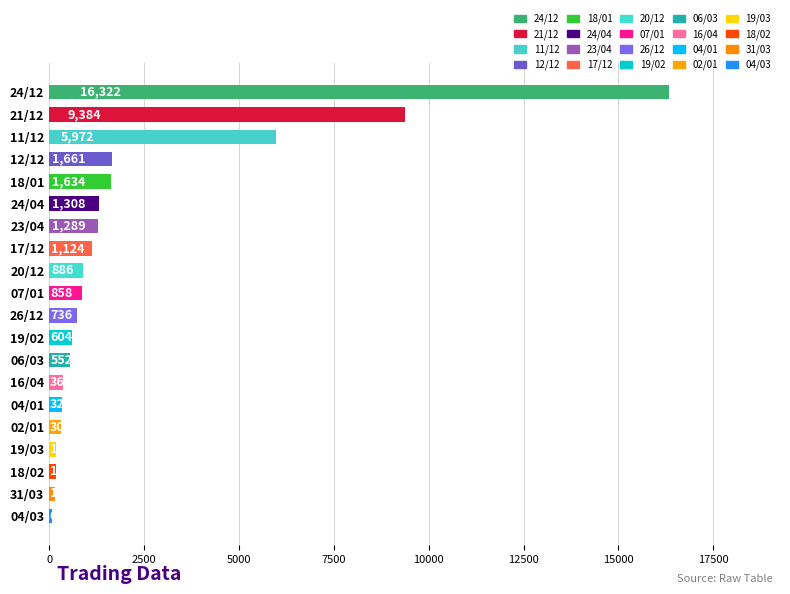

What value does the data have at 31/03, to the nearest 100?

200